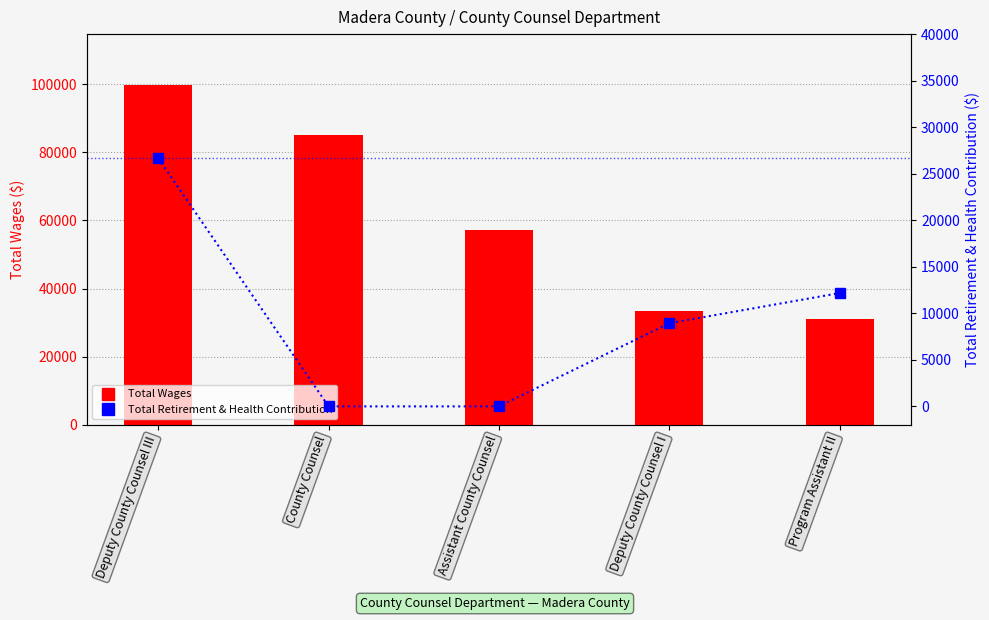

True or false: Total Wages has a value of 99686 at Deputy County Counsel III.

True